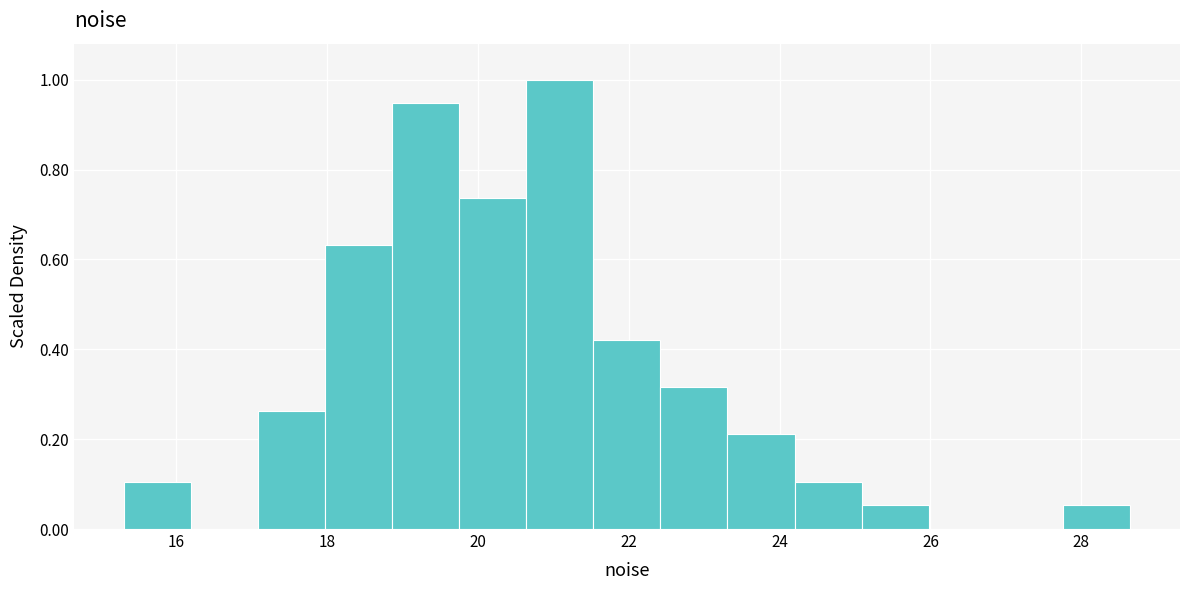

Reading left to right, transcribe this chart: for each bar, give the range it covers on the x-axis and its height. Neither the bar edges nor the heights are printed on the chart, so give them approximately, as read against the axes.

15.4 to 16.2: 0.10
16.2 to 17.0: 0
17.0 to 18.0: 0.26
18.0 to 18.8: 0.64
18.8 to 19.8: 0.94
19.8 to 20.6: 0.74
20.6 to 21.6: 1.00
21.6 to 22.4: 0.42
22.4 to 23.4: 0.32
23.4 to 24.2: 0.22
24.2 to 25.0: 0.10
25.0 to 26.0: 0.06
26.0 to 26.8: 0
26.8 to 27.8: 0
27.8 to 28.6: 0.06